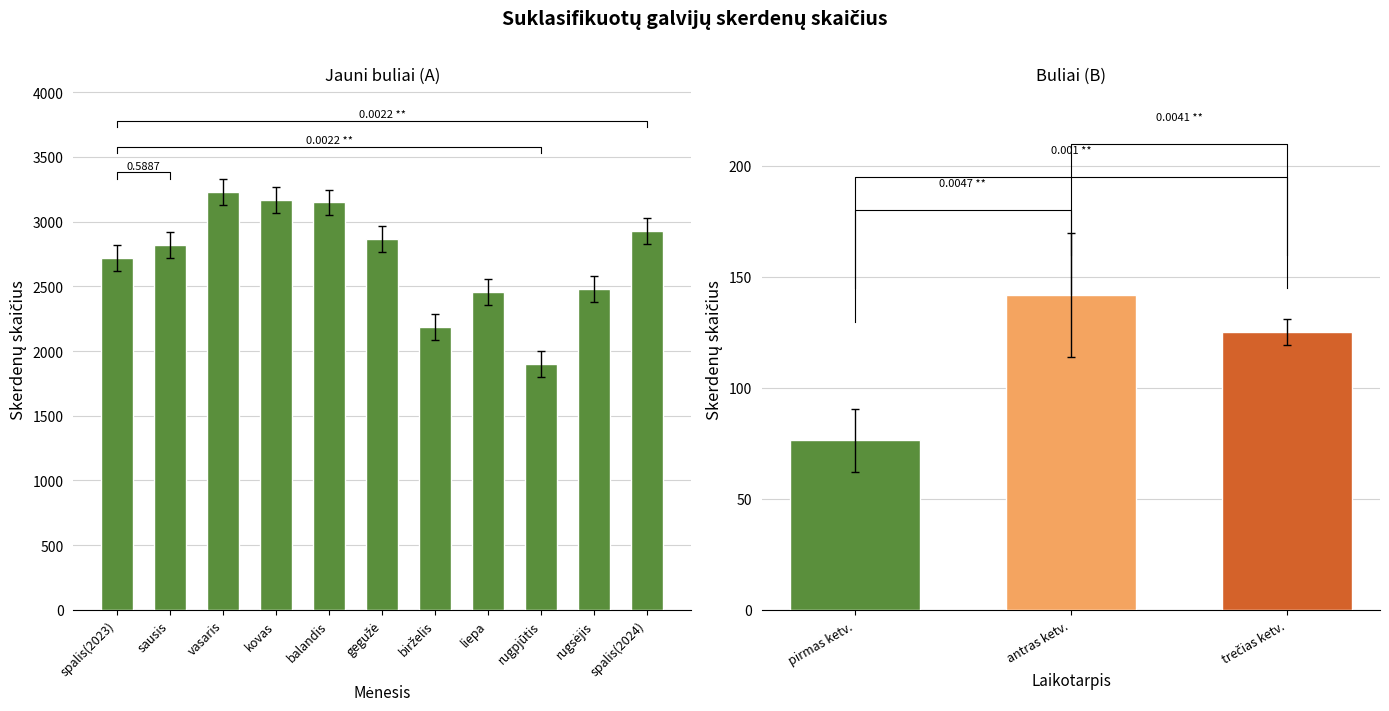

What is the minimum value shown in the chart?

1902